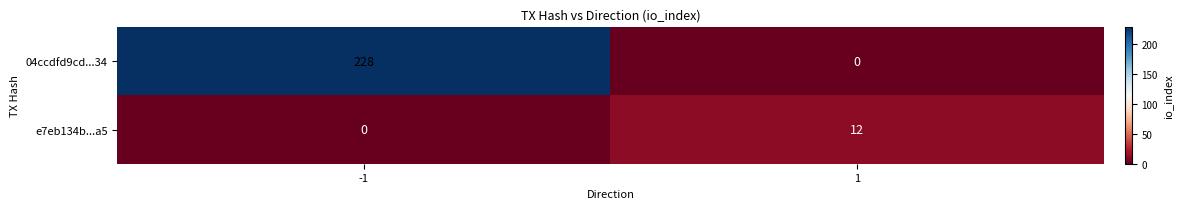

The value of 04ccdfd9cd...34 at 1 is 0. True or false?

True